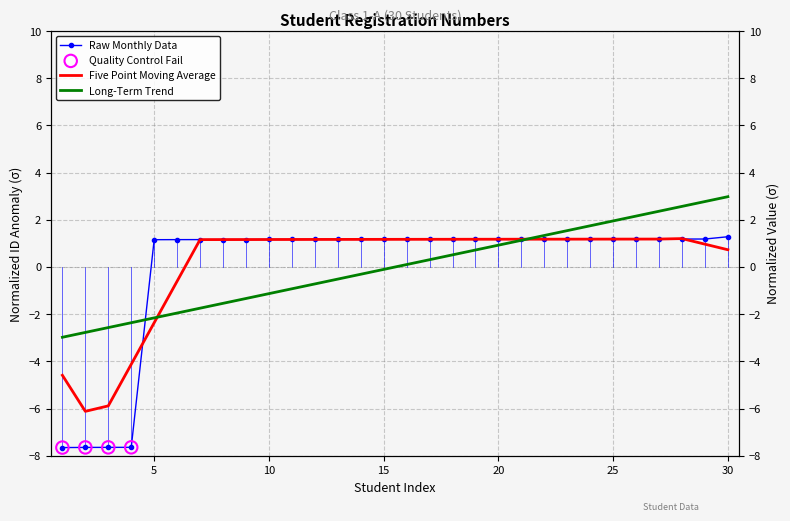

Approximately how many times larger is the value at 5 compared to 25?

1.0